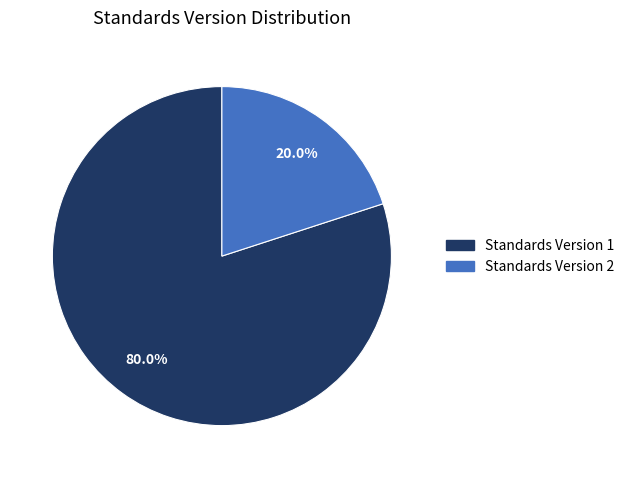

Is there a majority slice in this chart?

Yes